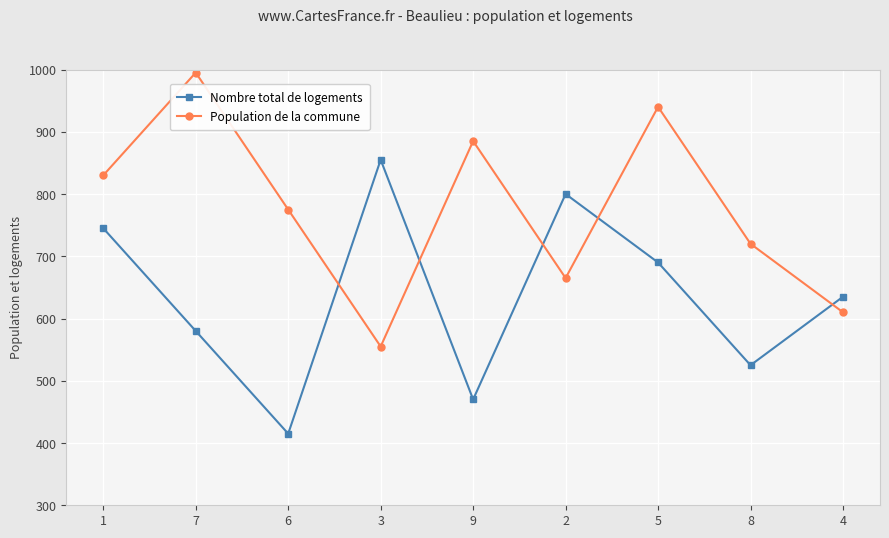

In Nombre total de logements, how many points are higher than both neighbors (excluding endpoints)?

2